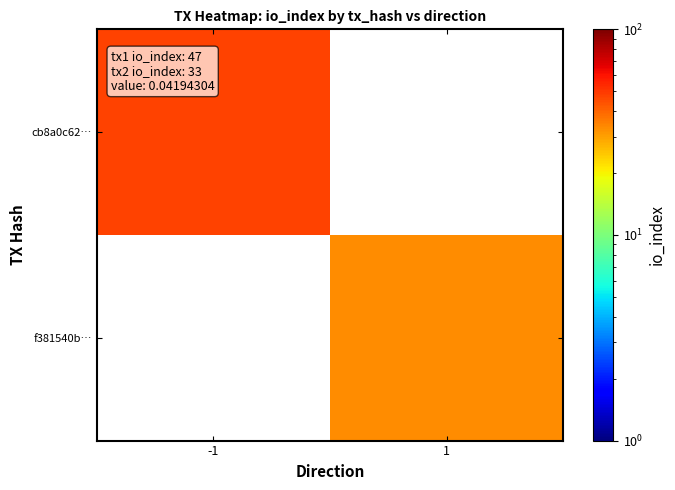

What is the greatest value displayed?

47